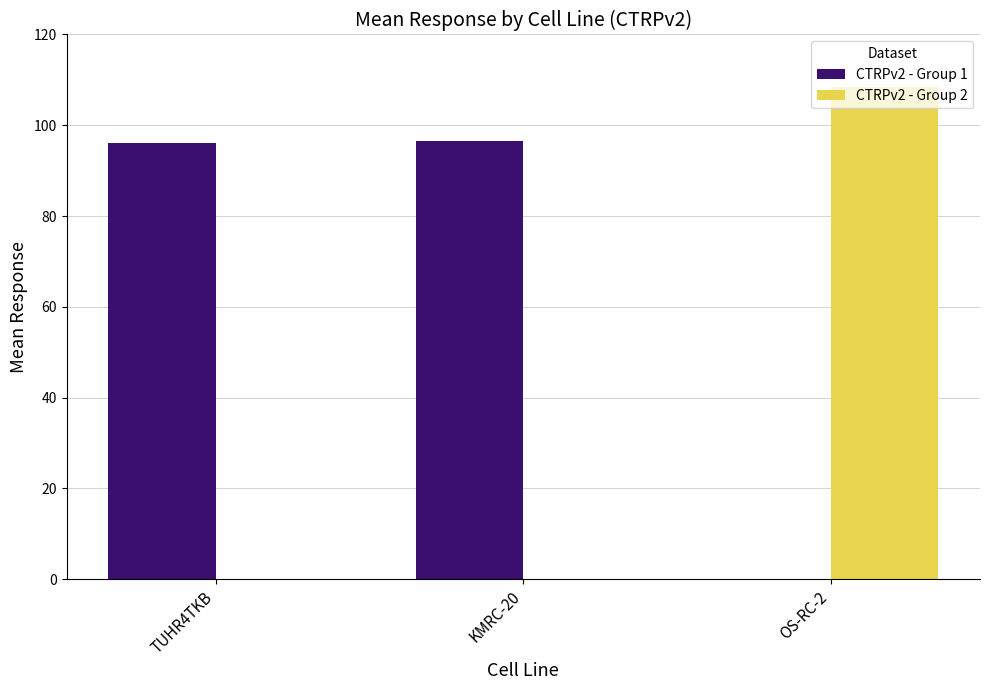

Is it true that CTRPv2 - Group 2 equals 0.0 at KMRC-20?

True